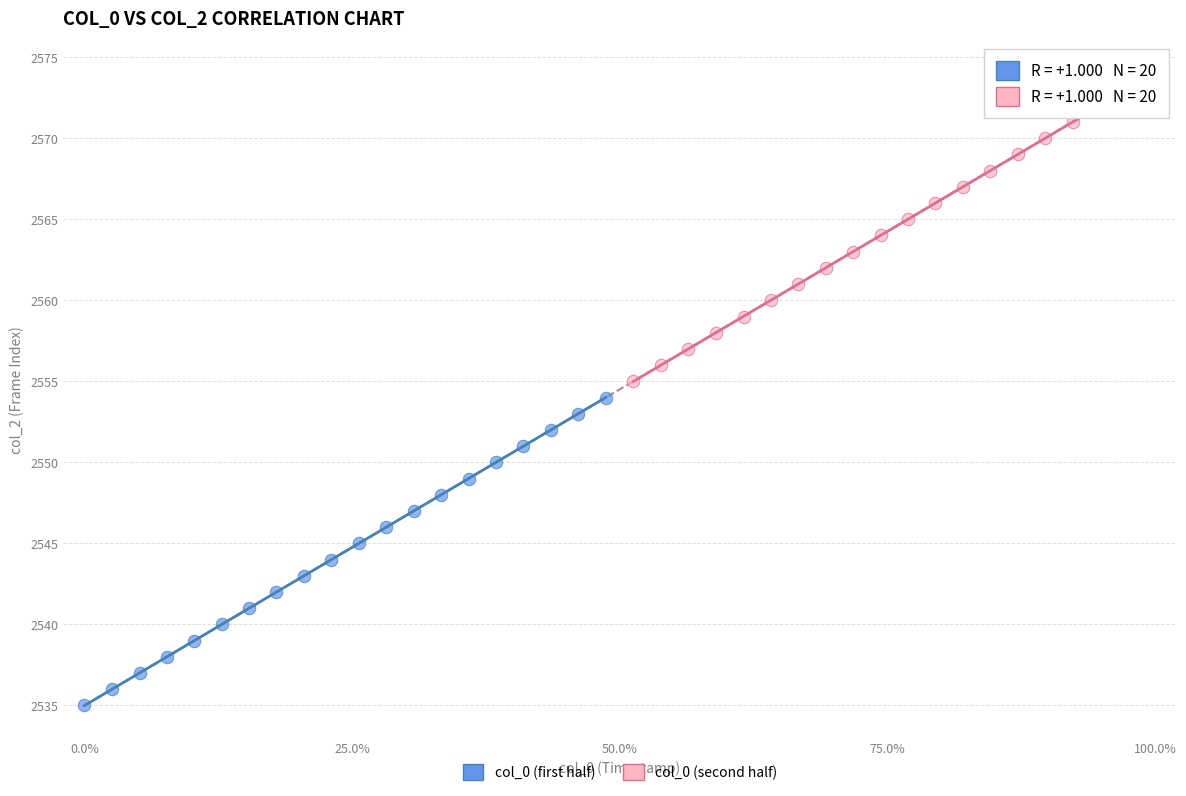

Which series reaches the maximum Y coordinate?

col_0 (second half)